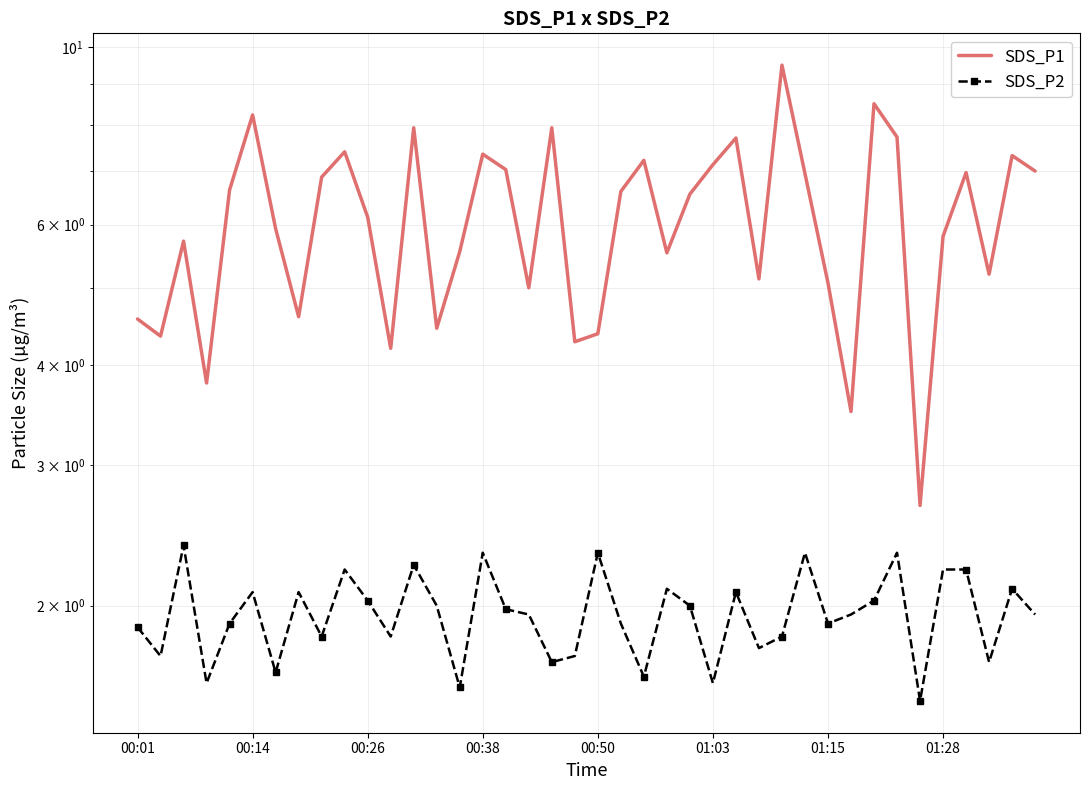

What is the sum of all SDS_P1 values?

244.4